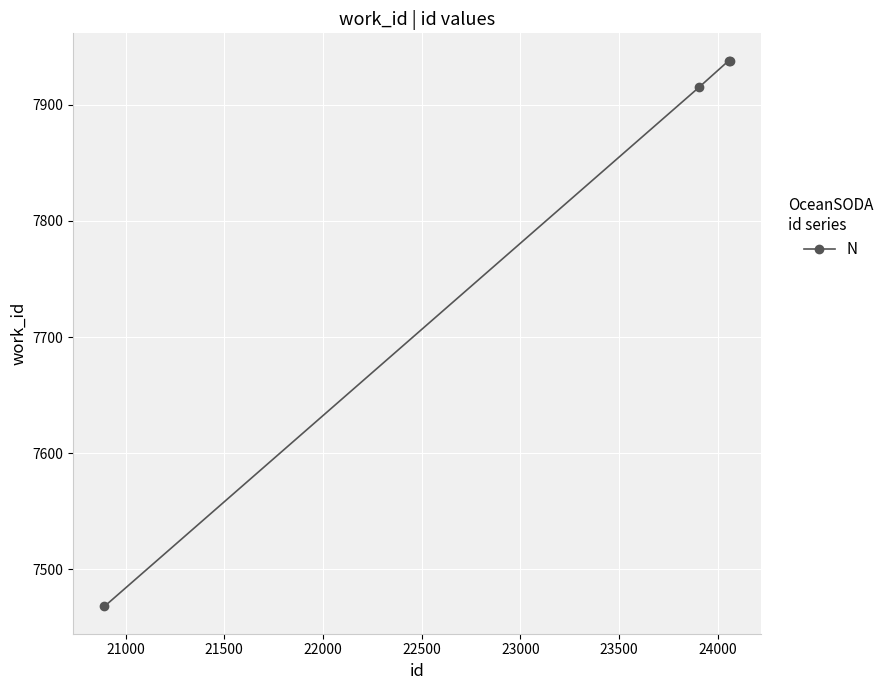

Count the number of data series in this chart.

1